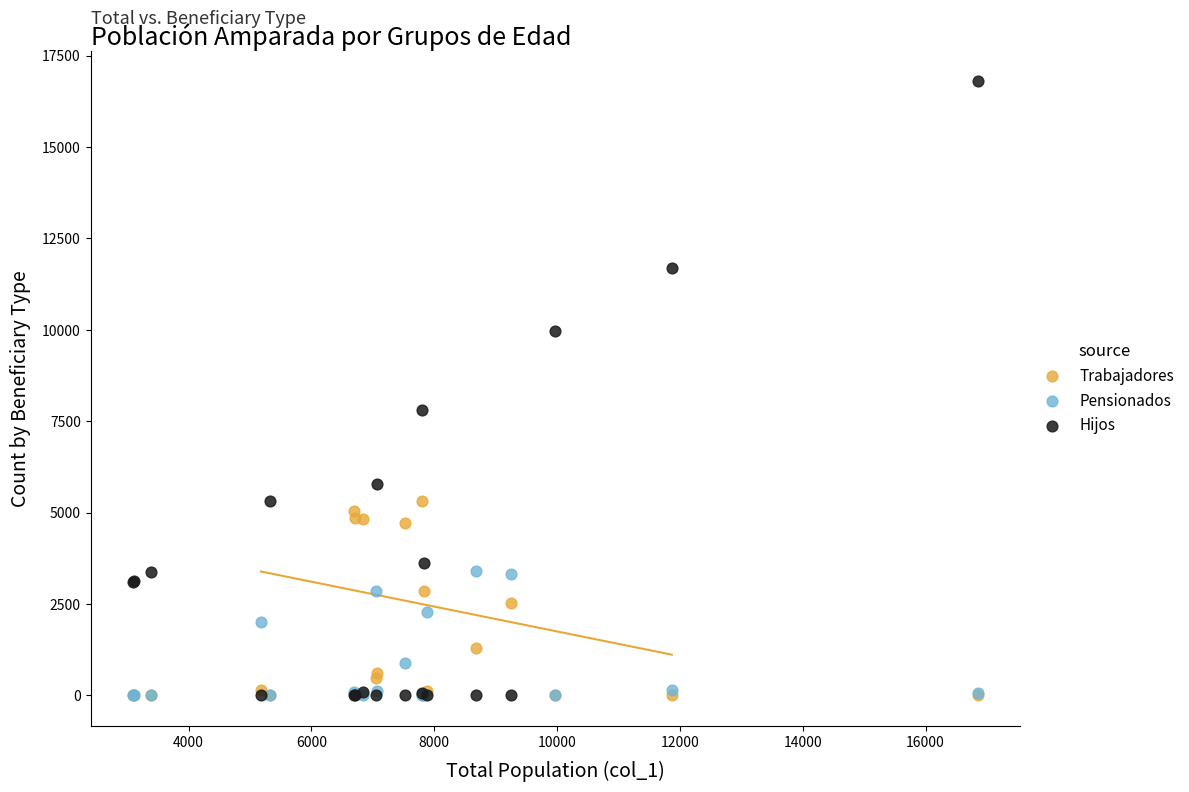

In the Hijos series, what Y value is closest to 8397?

7806